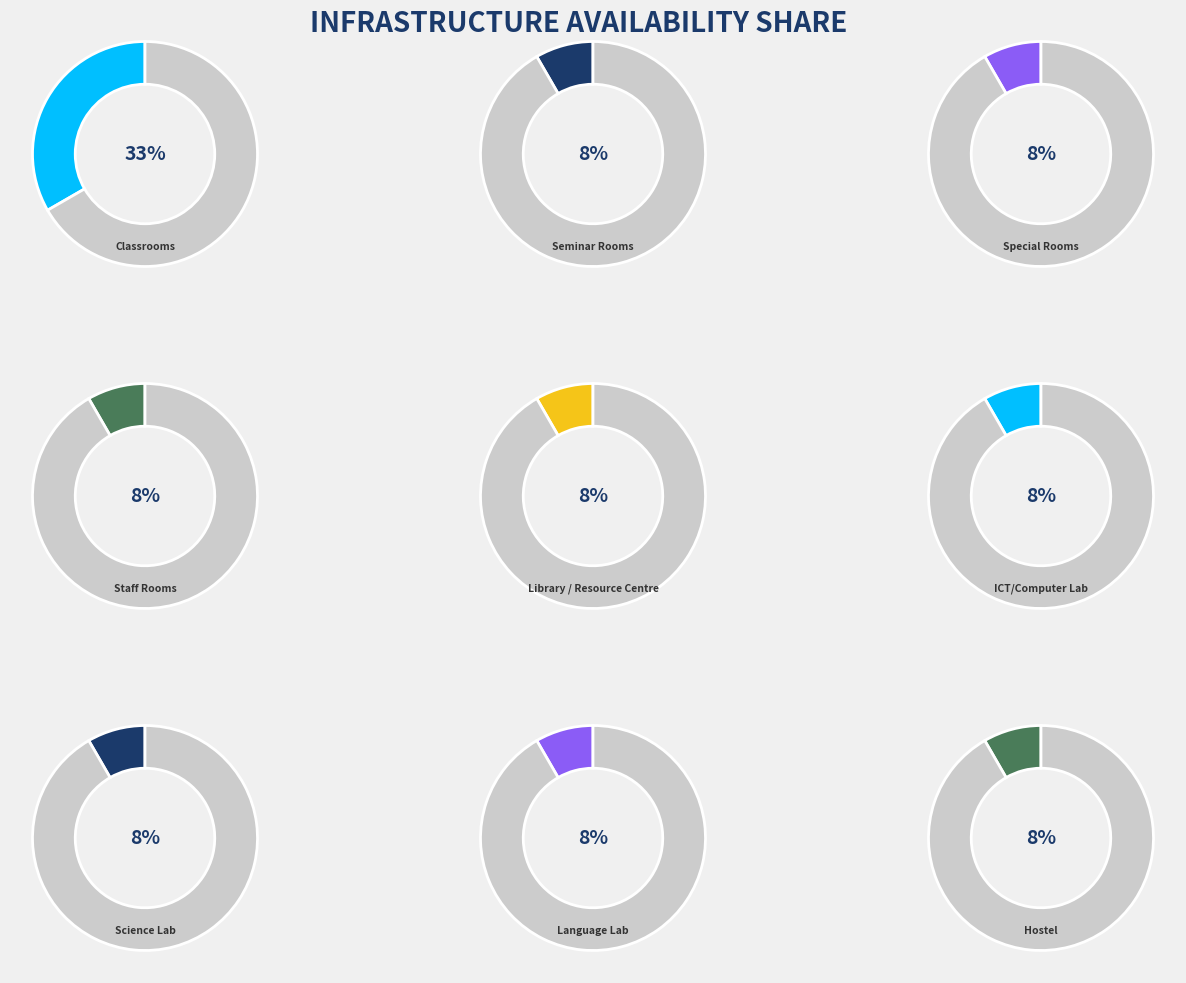

Is there a majority slice in this chart?

No